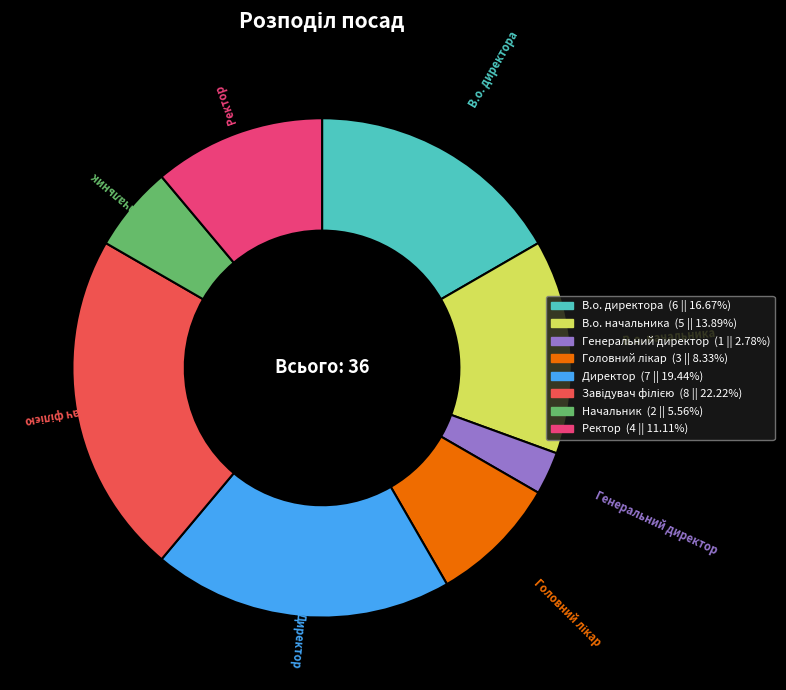

Which has a higher value, Директор or Начальник?

Директор